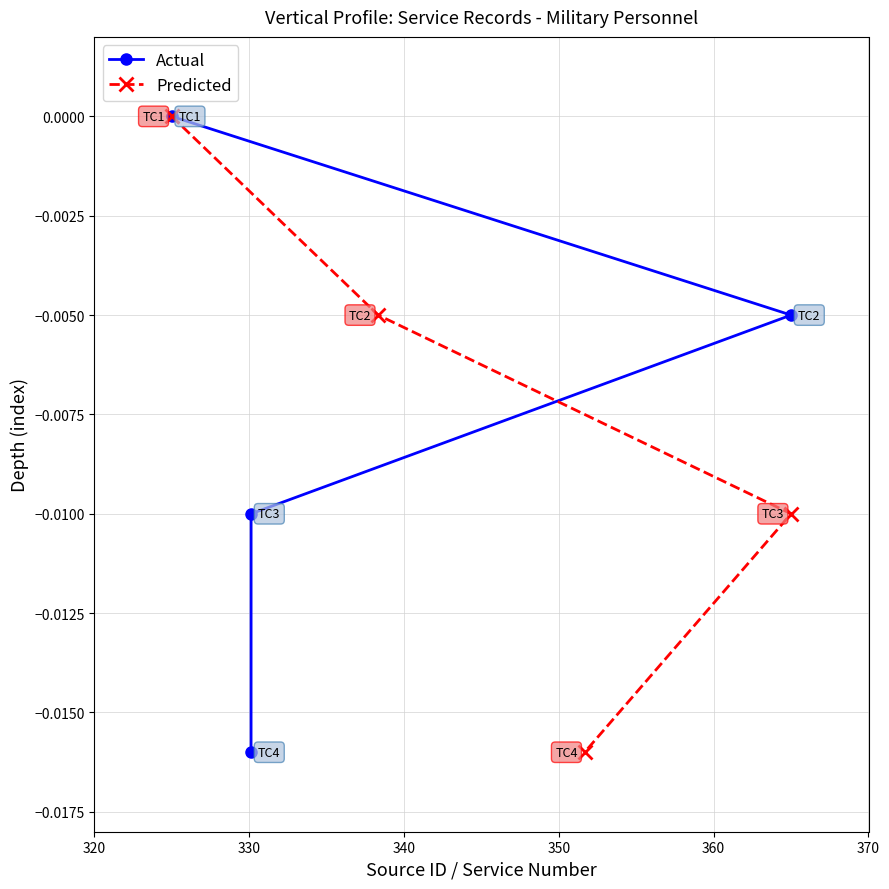

Does the chart display data point markers on the line(s)?

Yes